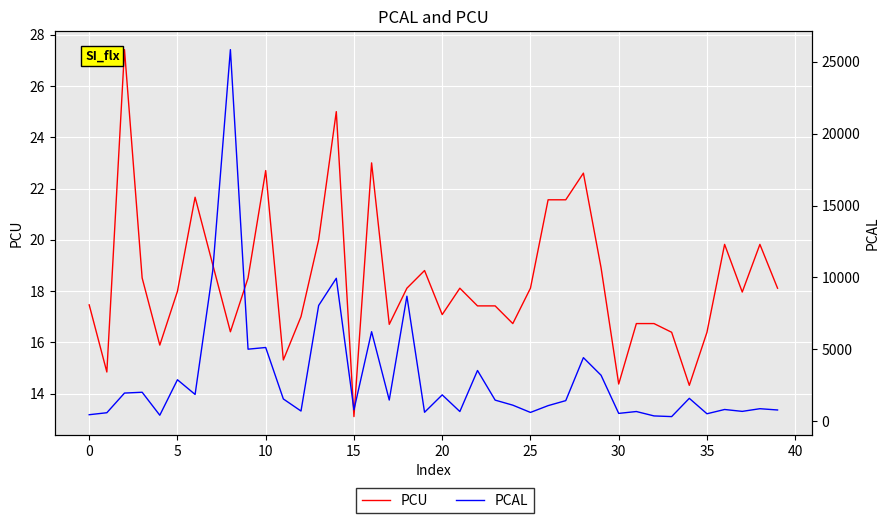

What is the average value of the PCU series?

18.4